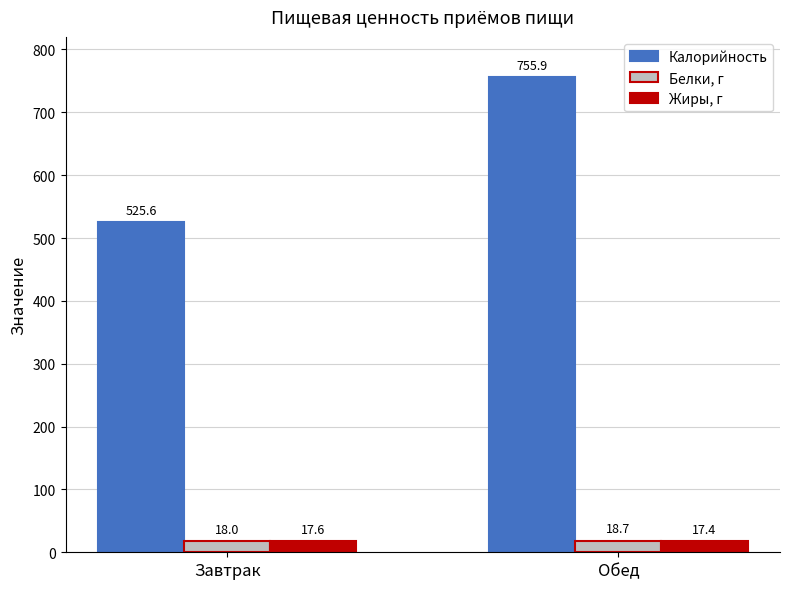

The Белки, г series shows 18.0 at Завтрак. True or false?

True